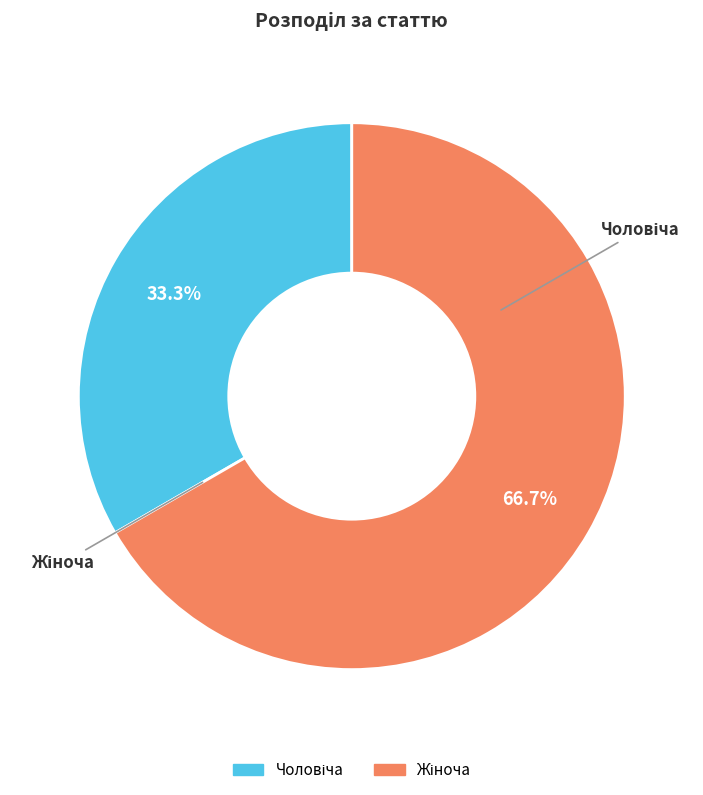

Is there a majority slice in this chart?

Yes